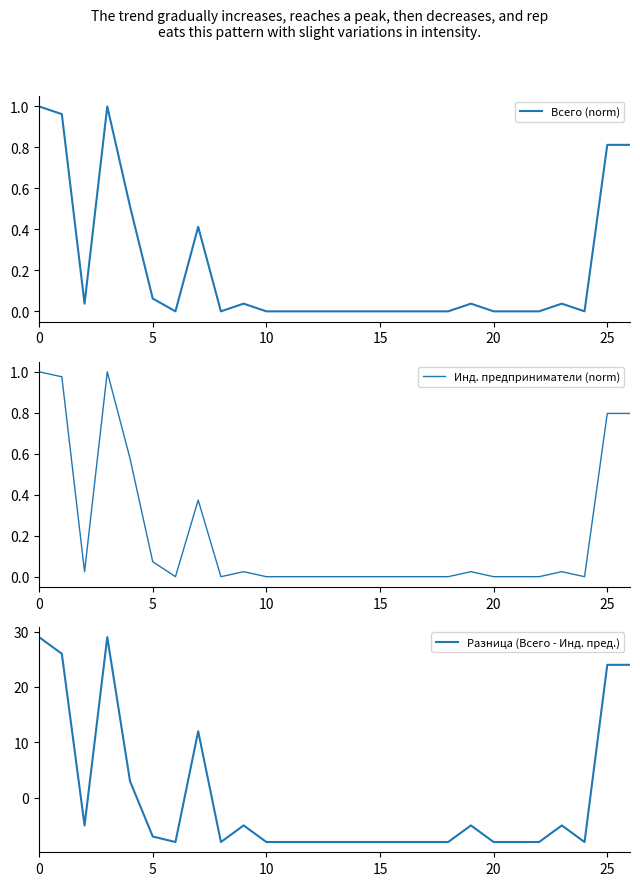

Reading right to left, what are all the values shown in this chart?

Всего (norm): 0.8	0.8	0.0	0.0	0.0	0.0	0.0	0.0	0.0	0.0	0.0	0.0	0.0	0.0	0.0	0.0	0.0	0.0	0.0	0.4	0.0	0.1	0.5	1.0	0.0	1.0	1.0
Инд. предприниматели (norm): 0.8	0.8	0.0	0.0	0.0	0.0	0.0	0.0	0.0	0.0	0.0	0.0	0.0	0.0	0.0	0.0	0.0	0.0	0.0	0.4	0.0	0.1	0.6	1.0	0.0	1.0	1.0
Разница (Всего - Инд. пред.): 24.0	24.0	-8.0	-5.0	-8.0	-8.0	-8.0	-5.0	-8.0	-8.0	-8.0	-8.0	-8.0	-8.0	-8.0	-8.0	-8.0	-5.0	-8.0	12.0	-8.0	-7.0	3.0	29.0	-5.0	26.0	29.0